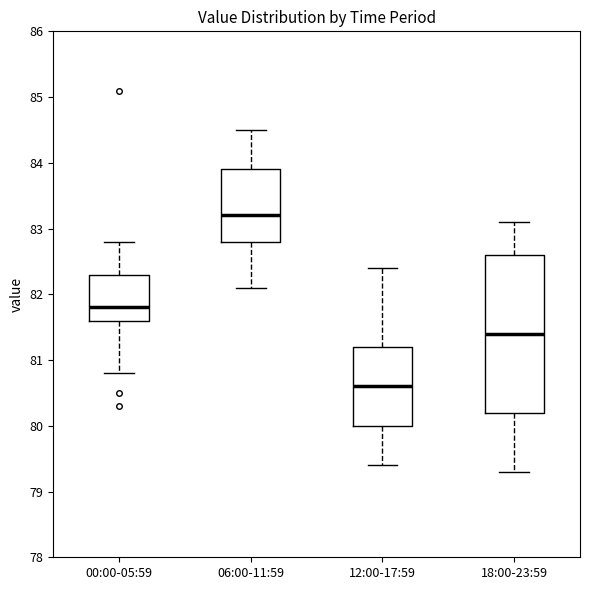

Which box has the lowest median line?

12:00-17:59